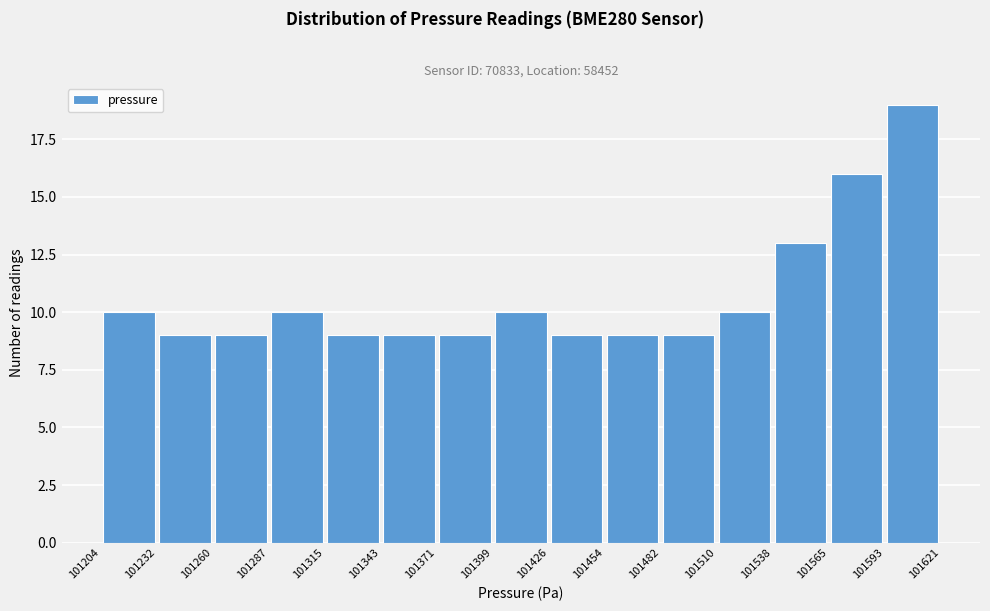

Which range on the x-axis has the tallest bar?

101593 to 101621